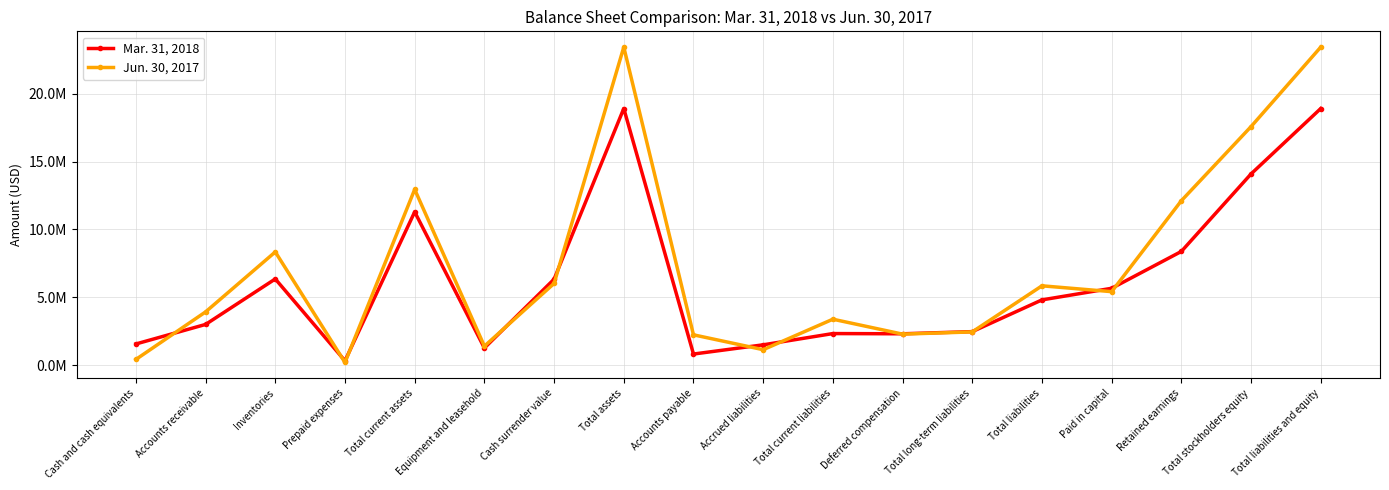

How many intersections are there between Jun. 30, 2017 and Mar. 31, 2018?

11